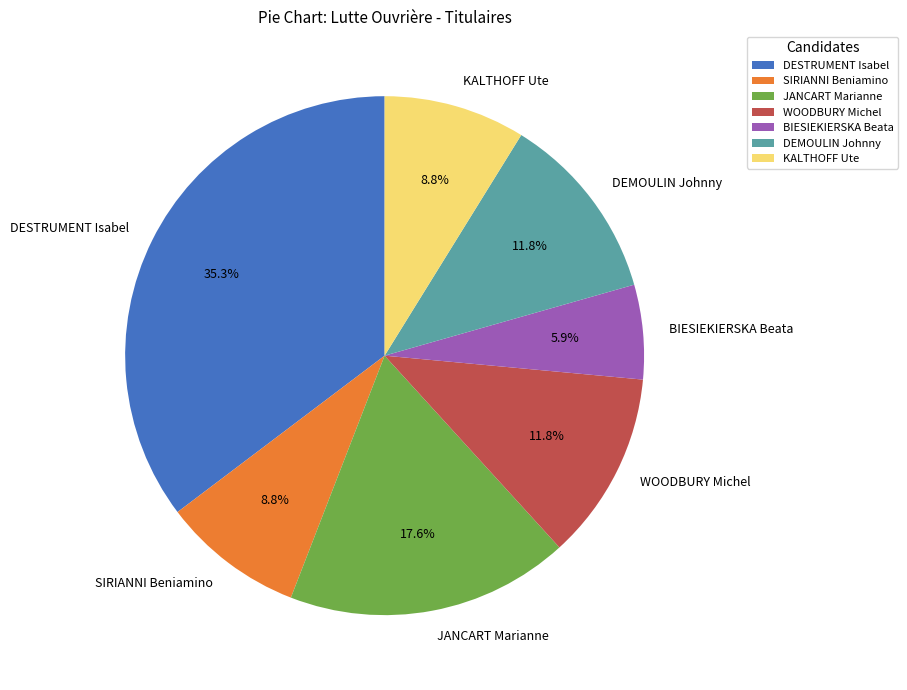

What is the ratio of the value at JANCART Marianne to the value at DEMOULIN Johnny?

1.5